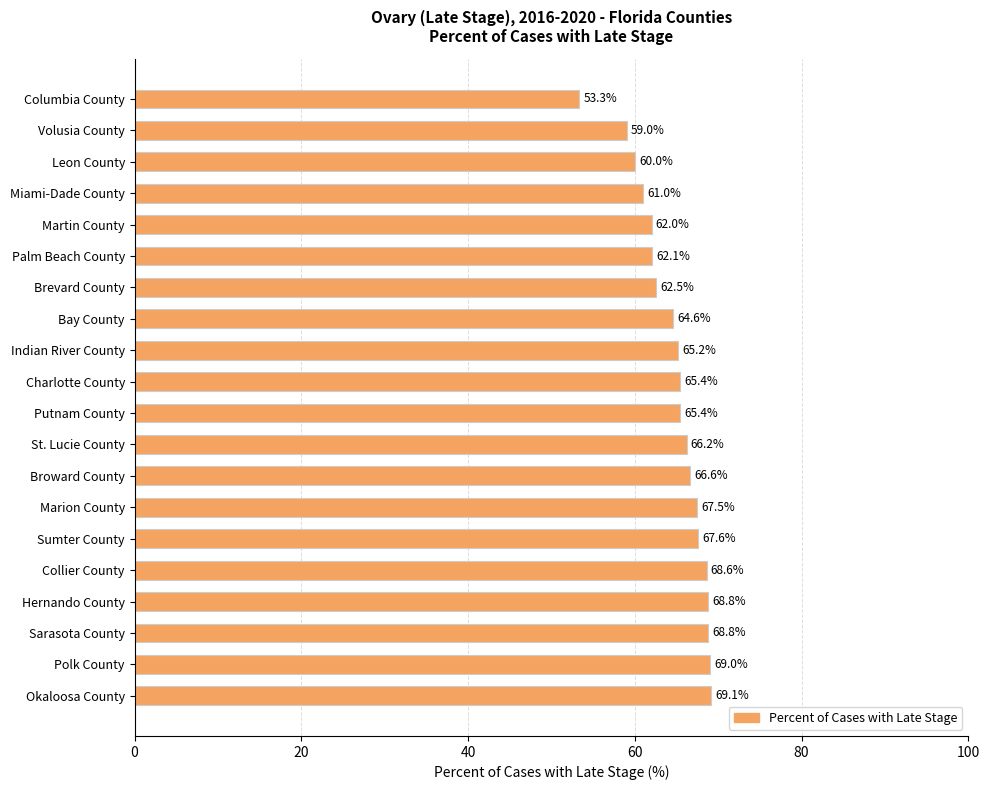

What is the difference between the maximum and second lowest values?

10.1